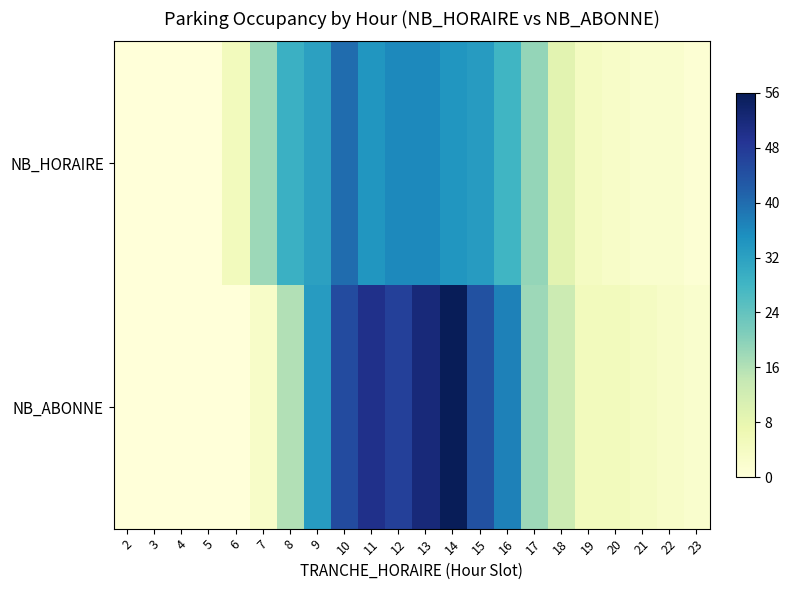

At which category is the sum across all series the highest?

14